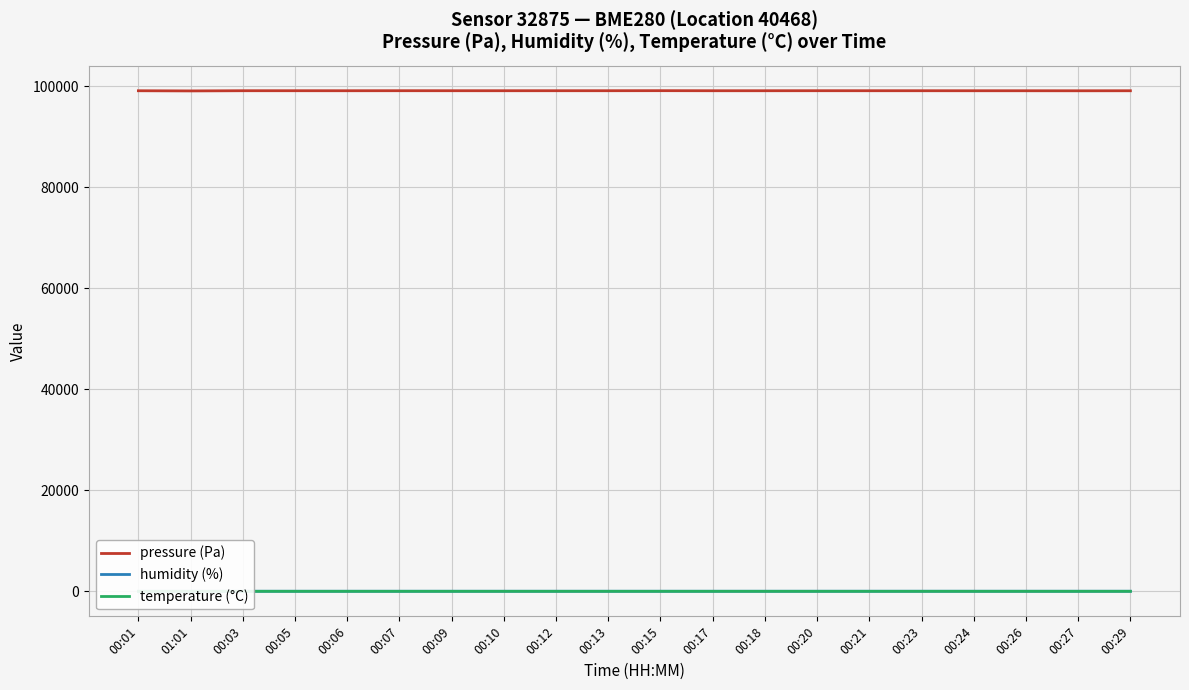

What is the average value of the pressure (Pa) series?

99141.3